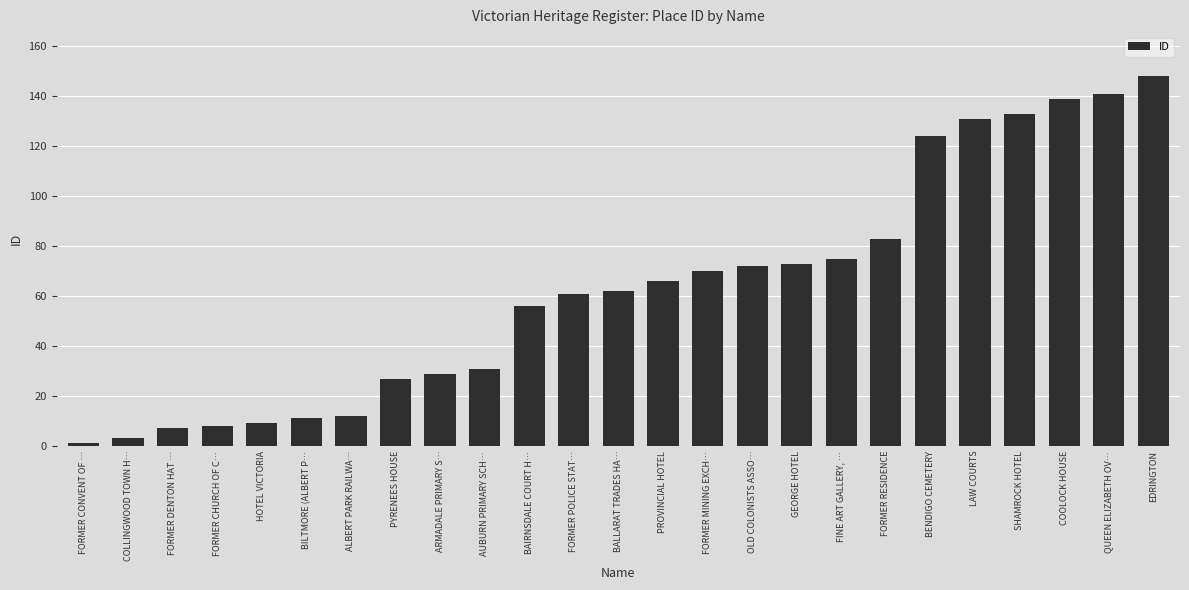

Is it true that the value at FINE ART GALLERY, … is 23?

False